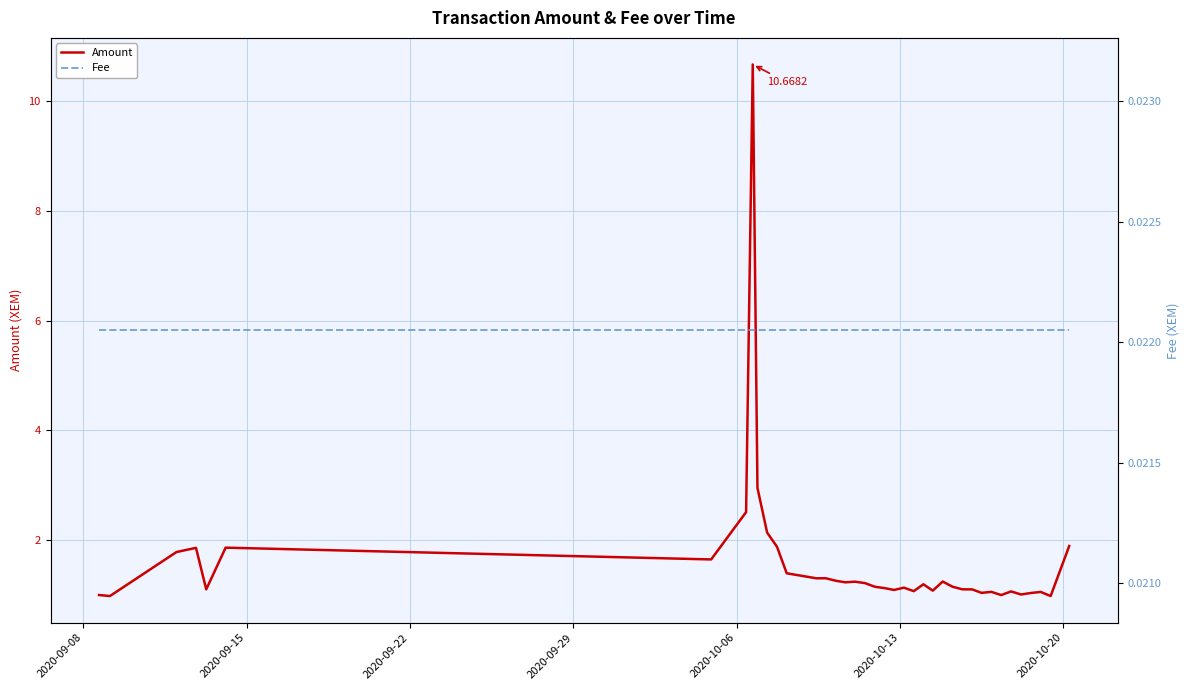

At 2020-09-22, list the series in order from largest to smallest.

Amount, Fee